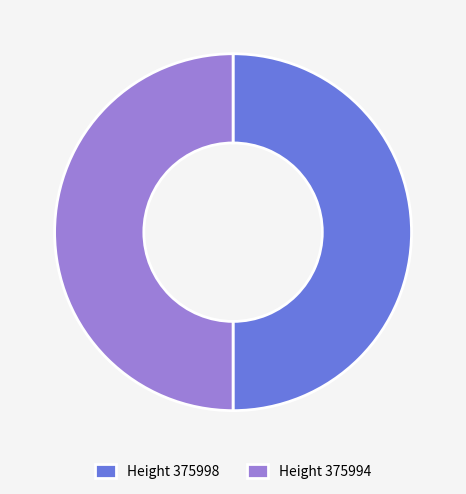

True or false: Height 375994 accounts for 50% of the total.

True